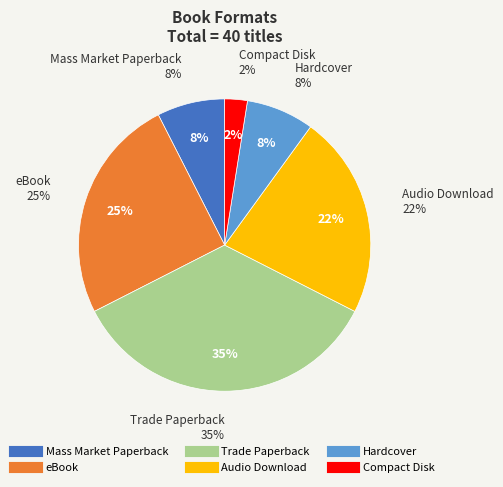

What is the largest slice in the pie chart?

Trade Paperback